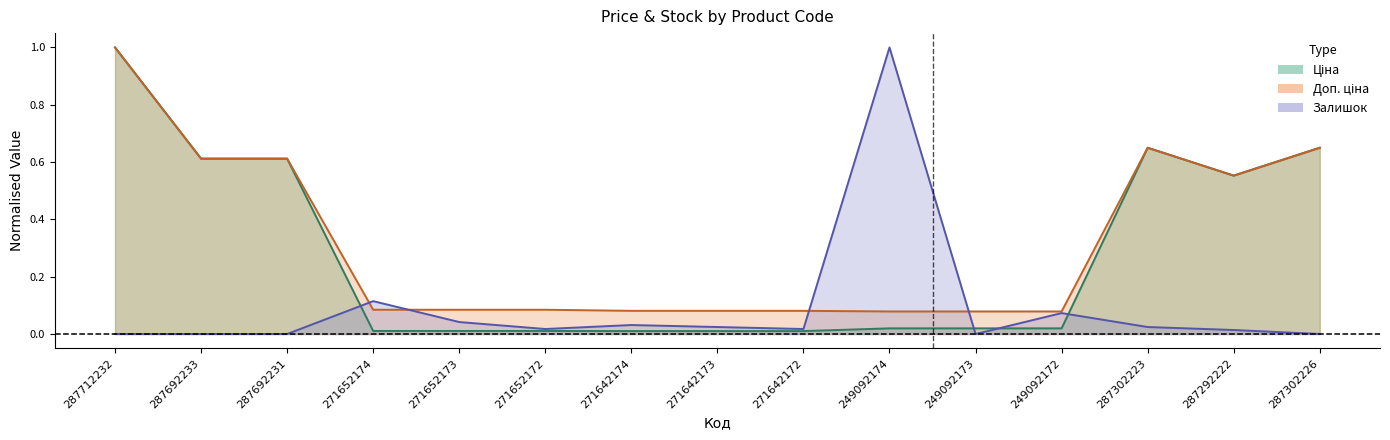

Where is the first local maximum for Доп. ціна?

287302223